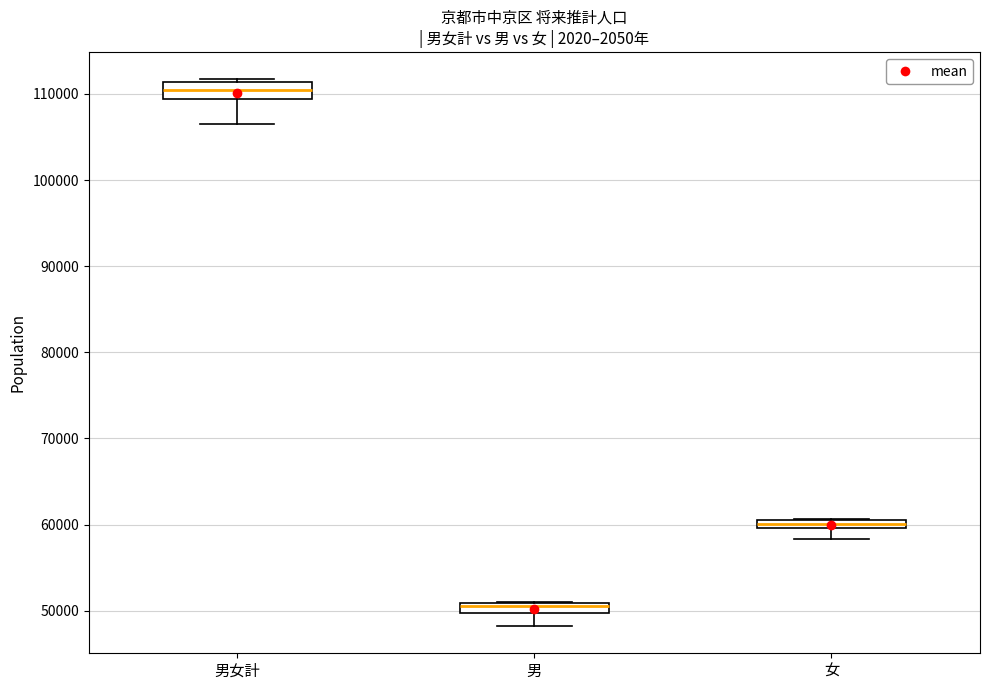

Which box has the highest median line?

男女計